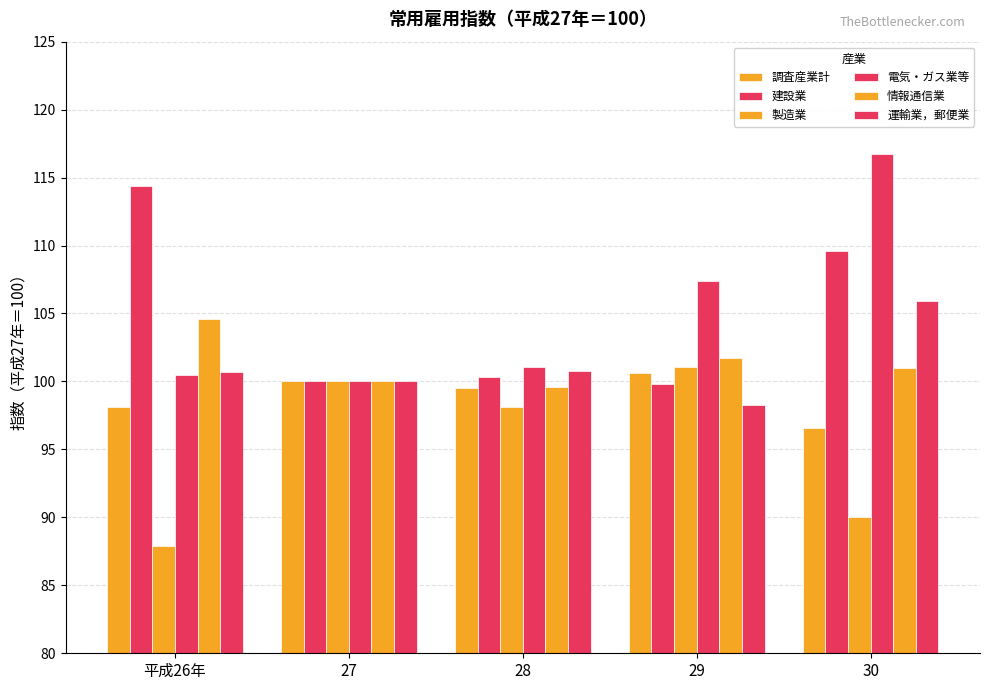

How many bars are there in total?

30